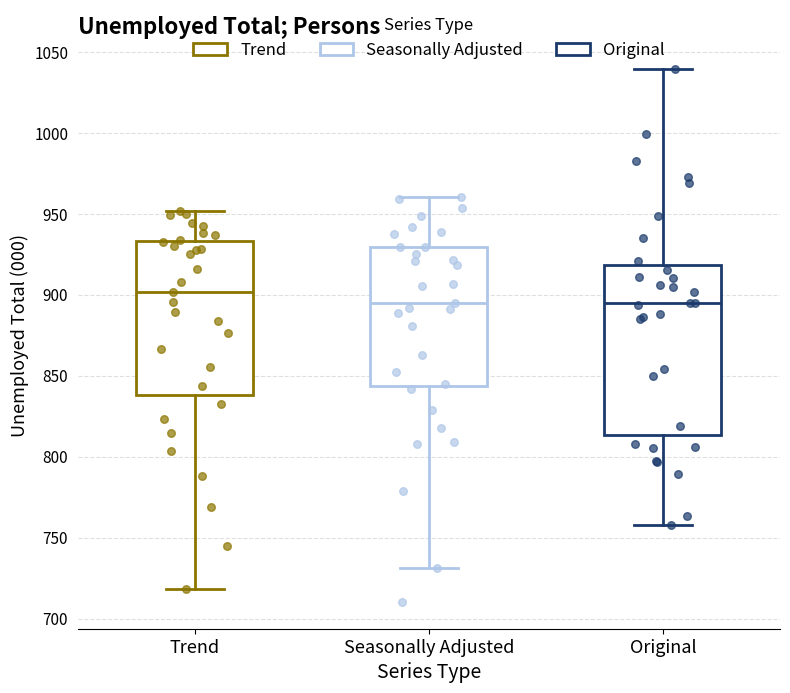

Reading left to right, read every box against the y-axis: the position of its median line, the range the box covers, and the ends of its whiskers. The values are not printed on the chart, so give them approximately, as read against the axis.

Trend: median 900, box 840 to 935, whiskers 720 to 950
Seasonally Adjusted: median 895, box 845 to 930, whiskers 730 to 960
Original: median 895, box 815 to 920, whiskers 760 to 1040